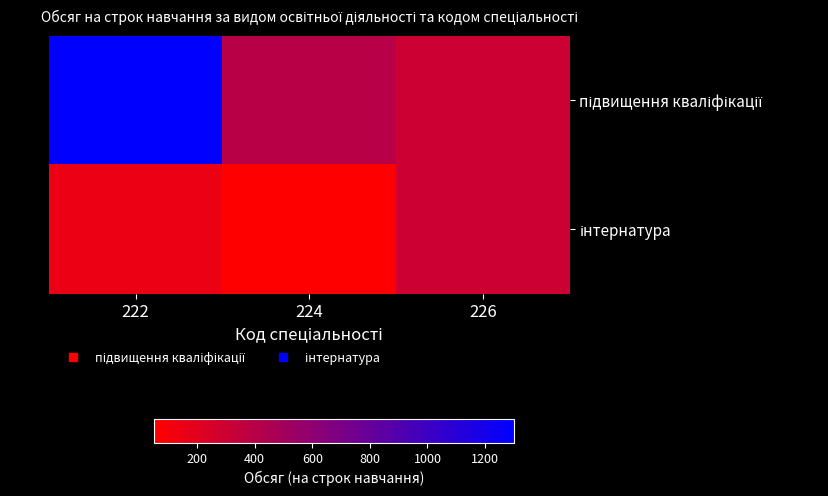

Which has a higher value, 222 or 224?

222